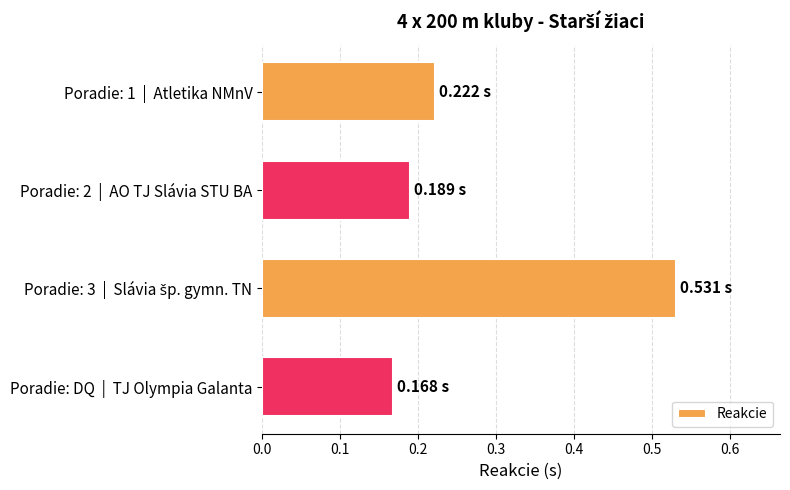

Between Poradie: DQ  |  TJ Olympia Galanta and Poradie: 1  |  Atletika NMnV, which is larger?

Poradie: 1  |  Atletika NMnV